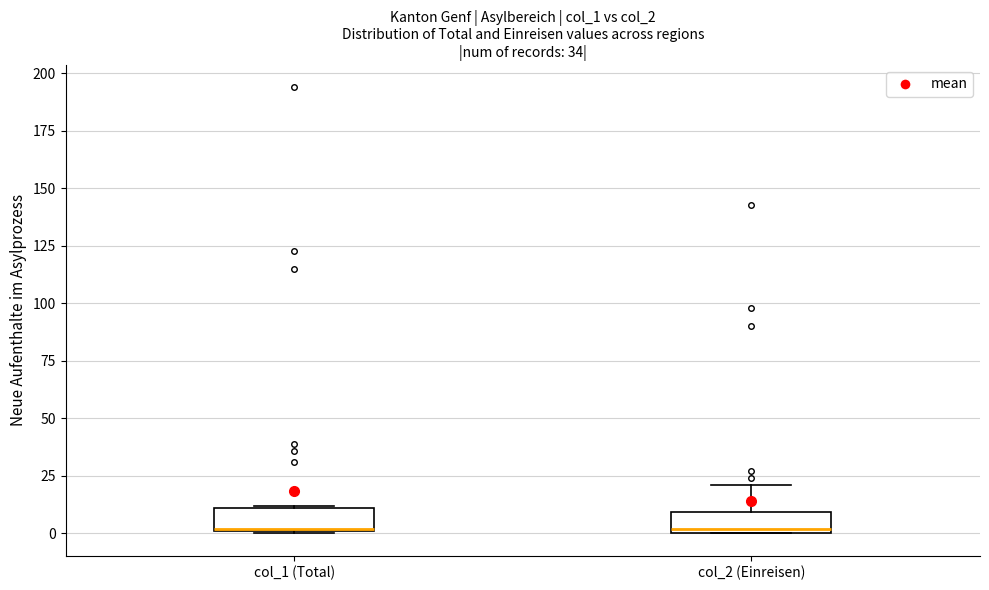

Reading left to right, transcribe this box plot: for each box, give where its median line is, the range the box spans, and where its two whiskers end, as read against the y-axis. The values are not printed on the chart, so give them approximately, as read against the axis.

col_1 (Total): median 0, box 0 to 10, whiskers 0 to 10
col_2 (Einreisen): median 0 (just above the box's lower edge), box 0 to 10, whiskers 0 to 20